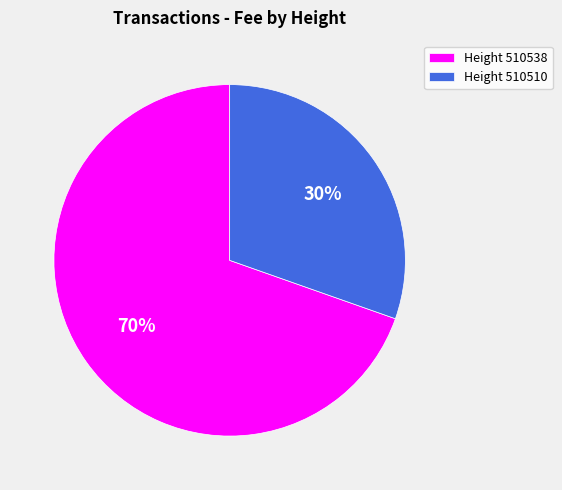

What is the largest slice in the pie chart?

Height 510538